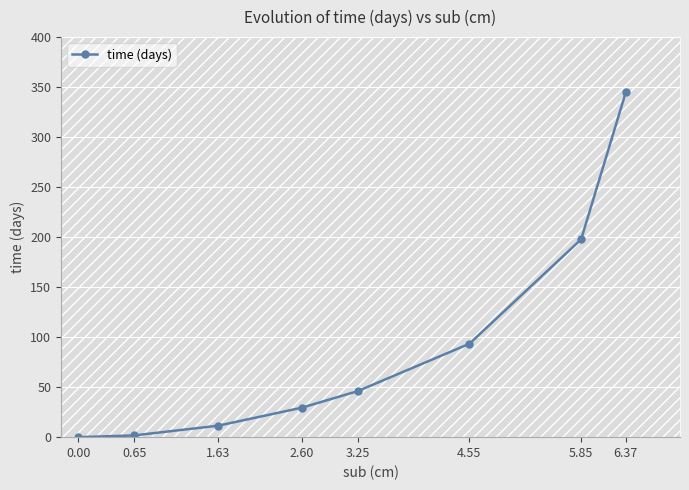

Approximately how many times larger is the value at 2.60 compared to 0.65?

17.0